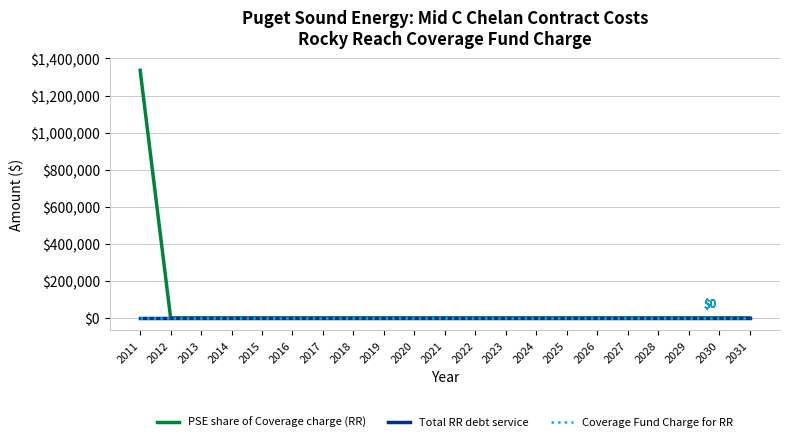

Does the chart display data point markers on the line(s)?

No